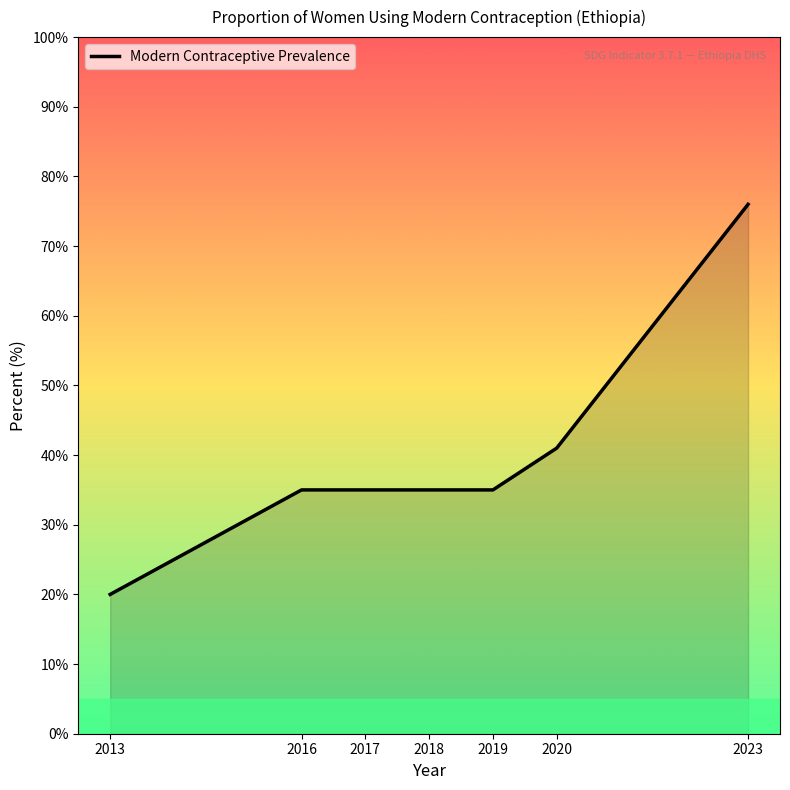

Reading right to left, list all the values displayed in this chart.

2023=76	2020=41	2019=35	2018=35	2017=35	2016=35	2013=20